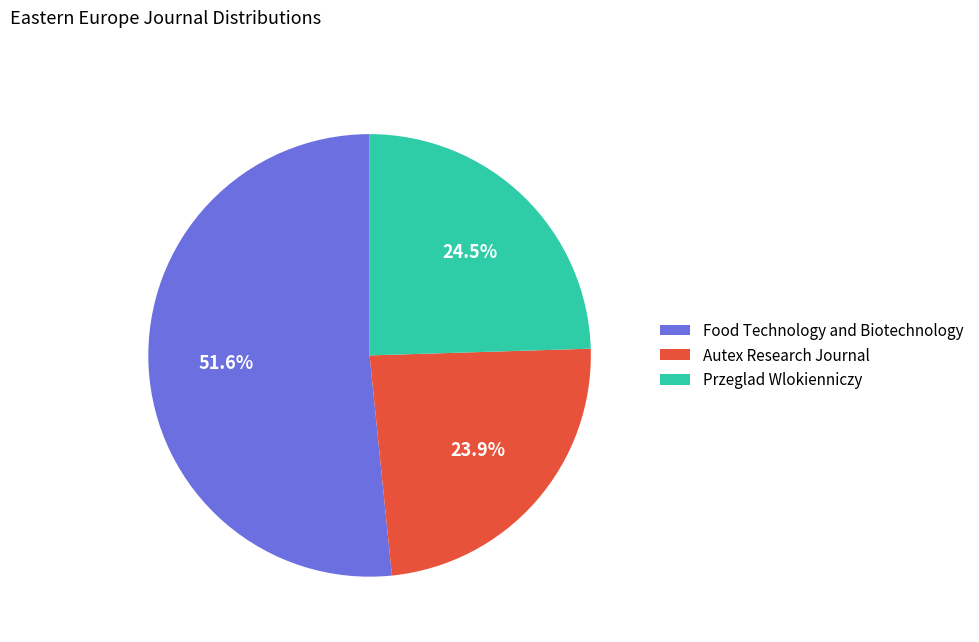

Between Food Technology and Biotechnology and Przeglad Wlokienniczy, which is larger?

Food Technology and Biotechnology